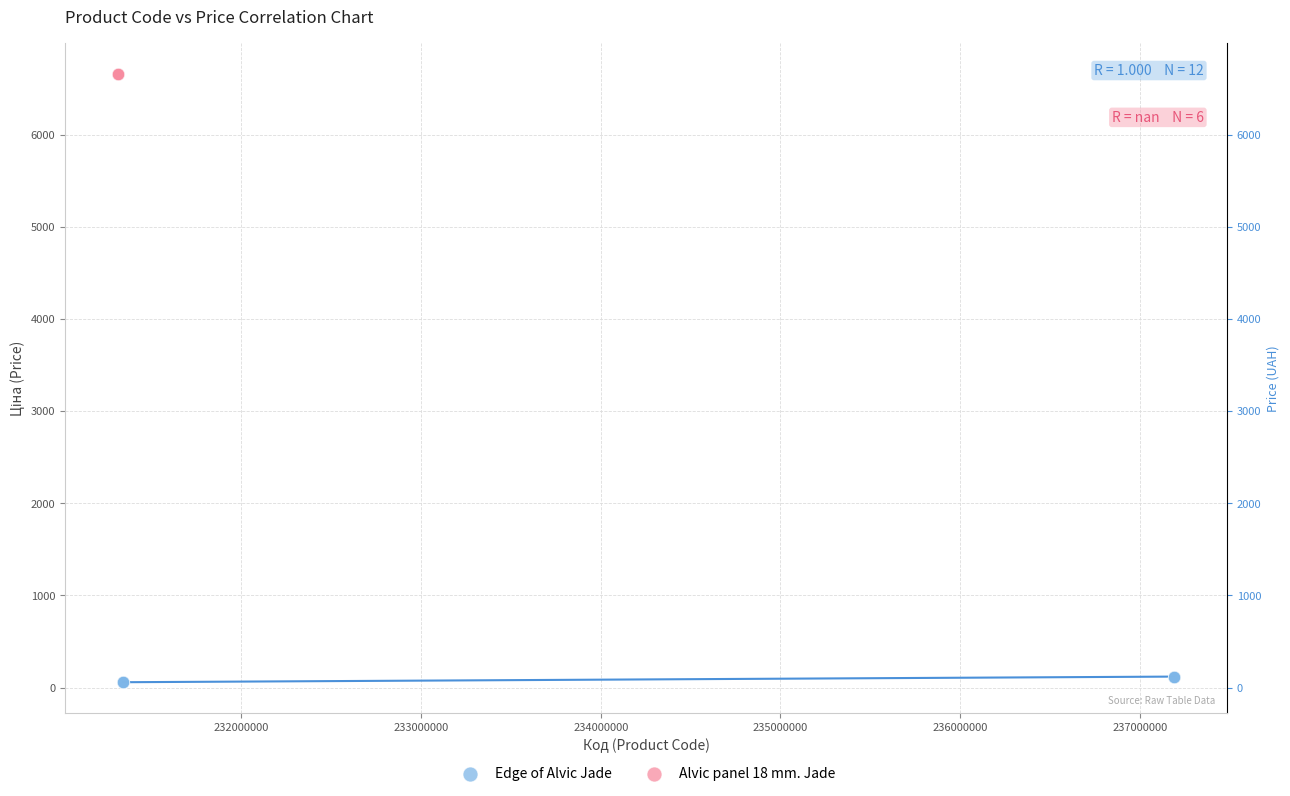

Which series contains the lowest Y value?

Edge of Alvic Jade